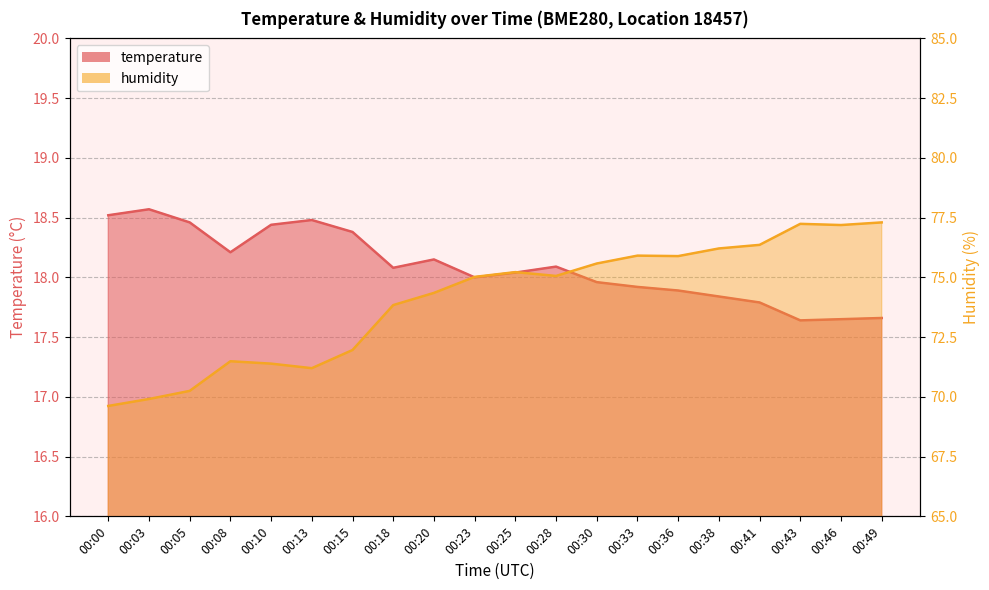

What is the difference between the maximum and minimum values in the humidity series?

7.7